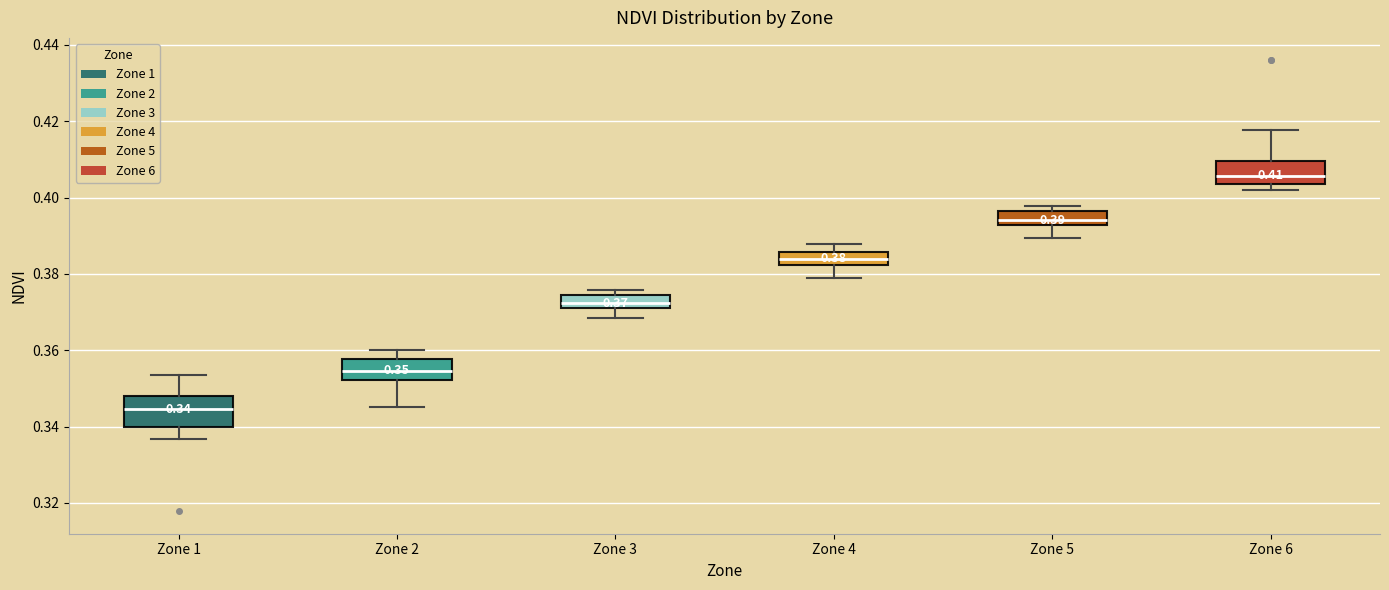

Which box has the lowest median line?

Zone 1